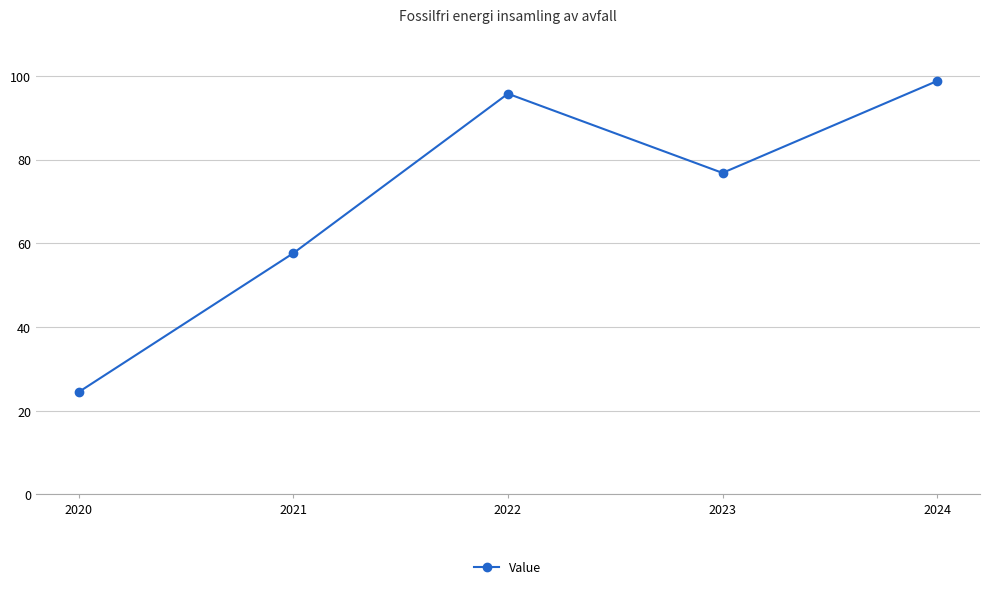

The value at 2022 is 95.8. True or false?

True